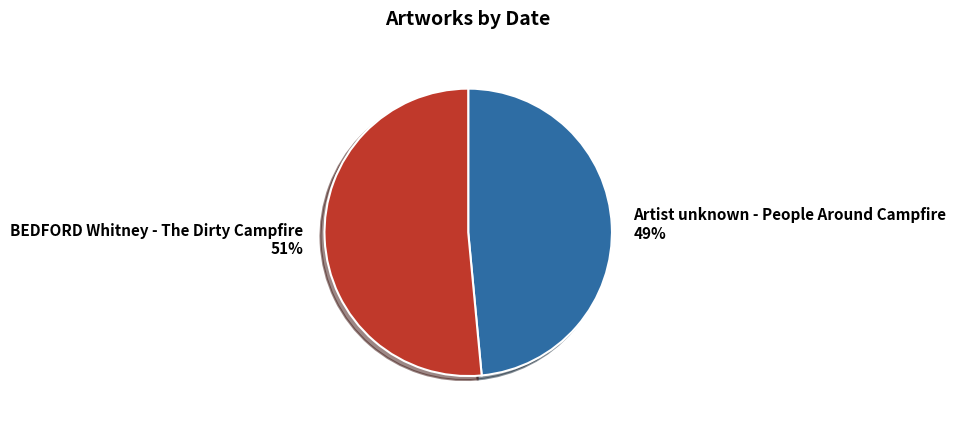

Does BEDFORD Whitney - The Dirty Campfire account for over 50% of the chart?

Yes